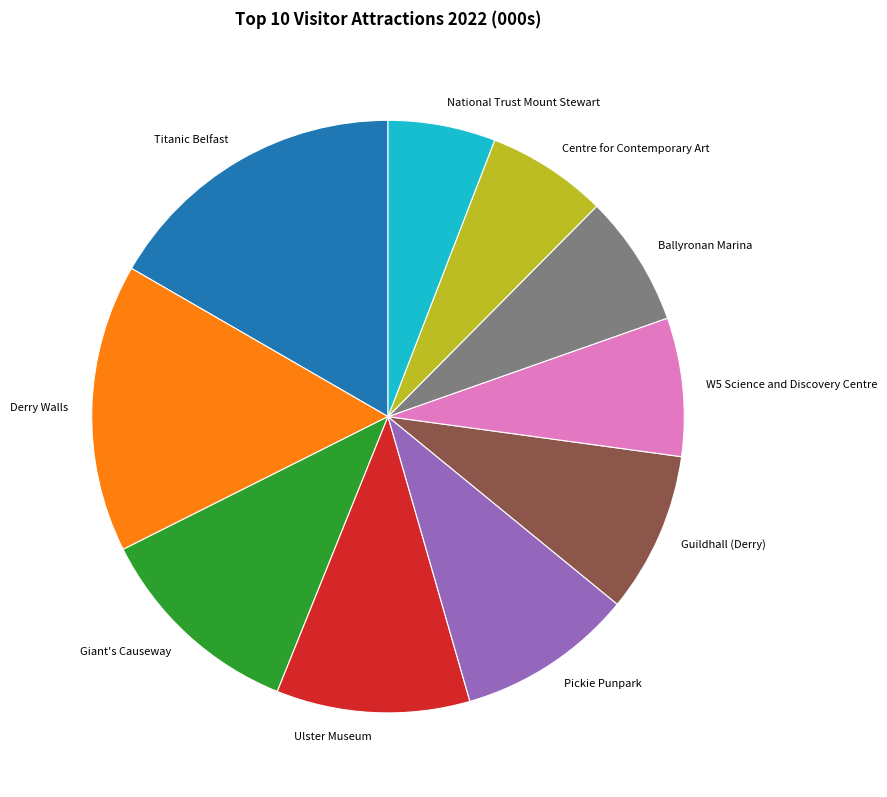

Which slice is the largest?

Titanic Belfast